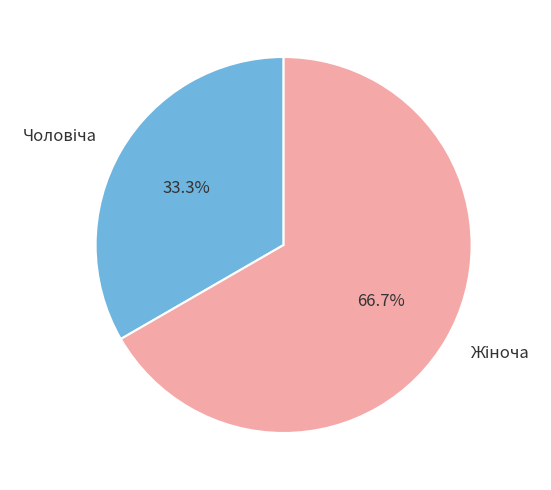

How many slices are in this pie chart?

2